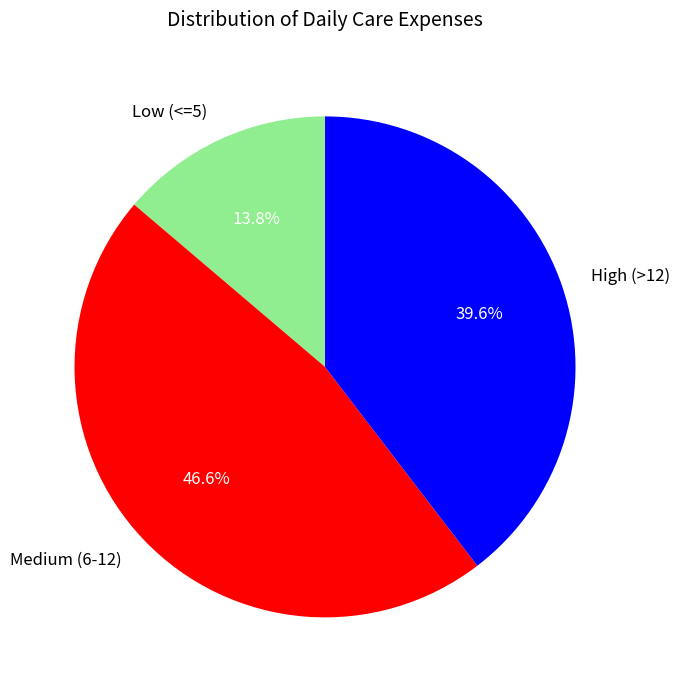

Is there a majority slice in this chart?

No